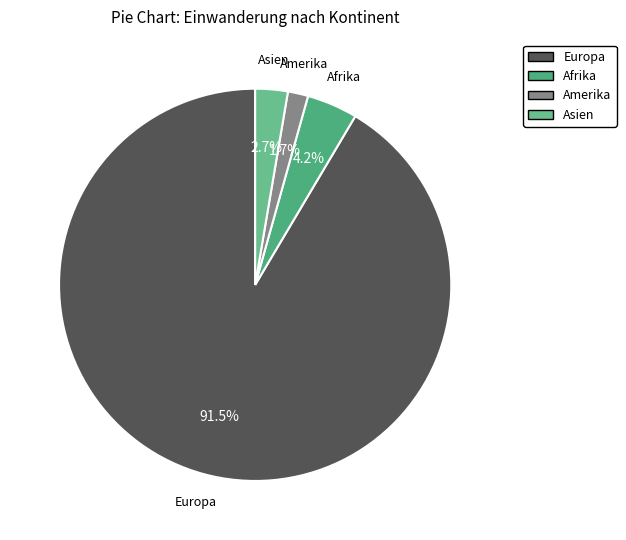

What is the ratio of the value at Asien to the value at Afrika?

0.6